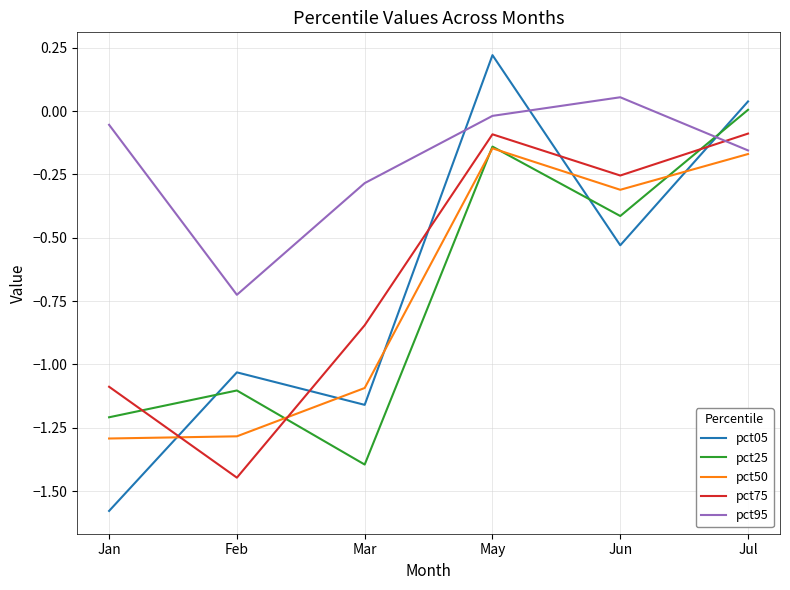

Is this an area chart (filled region under the line)?

No